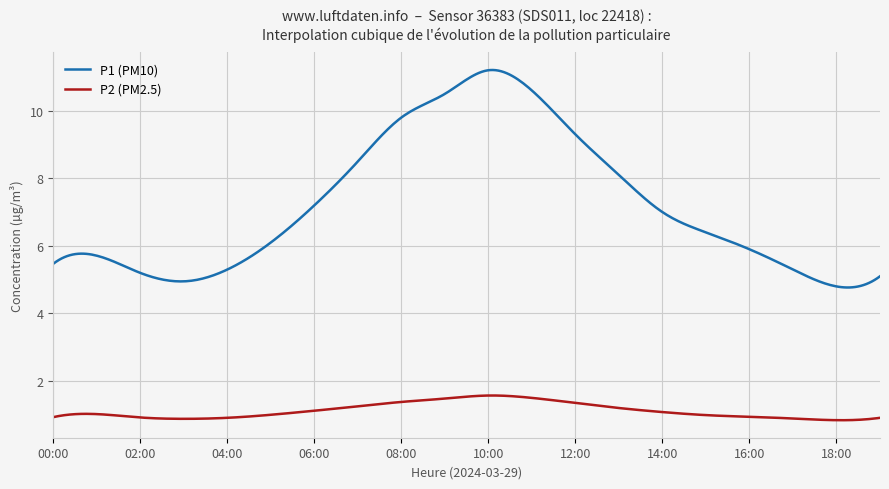

True or false: P1 (PM10) and P2 (PM2.5) intersect in this chart.

False